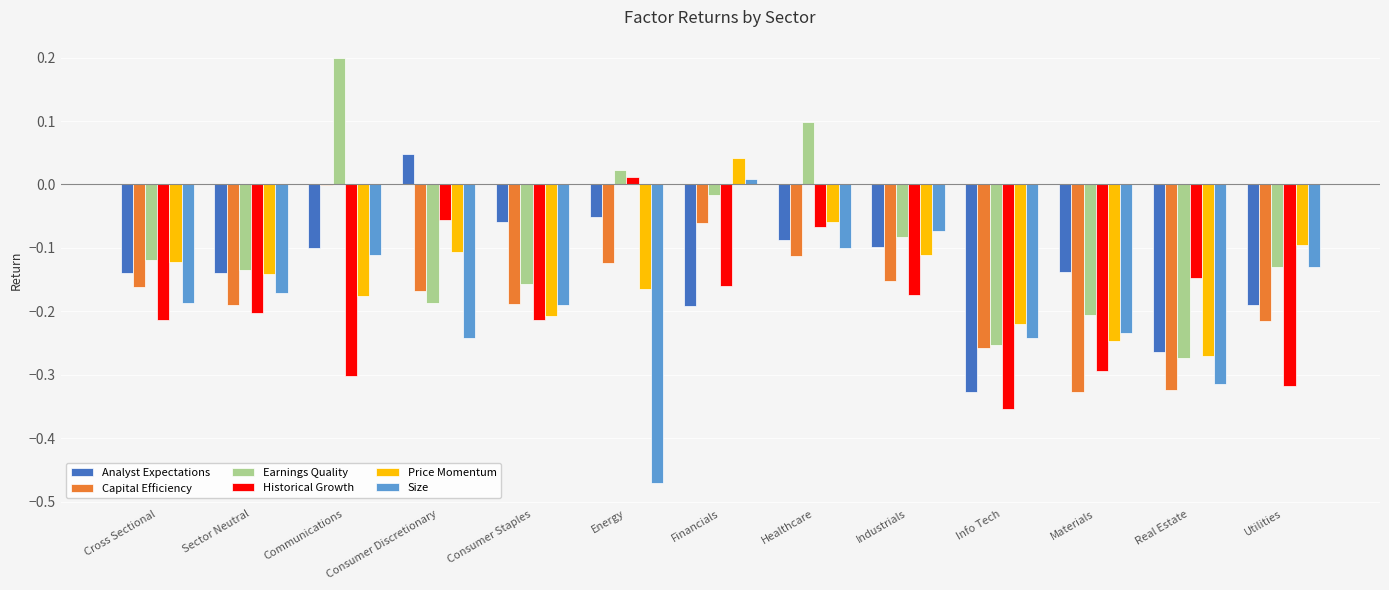

Which series has the largest total across all categories?

Earnings Quality